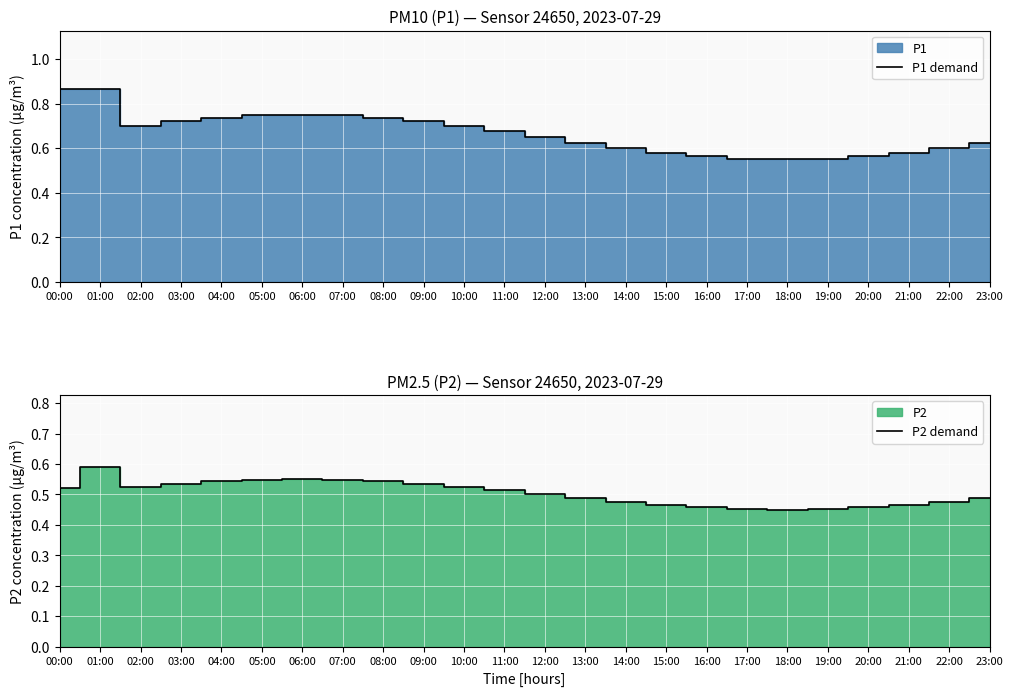

True or false: P1 demand and P2 demand intersect in this chart.

False